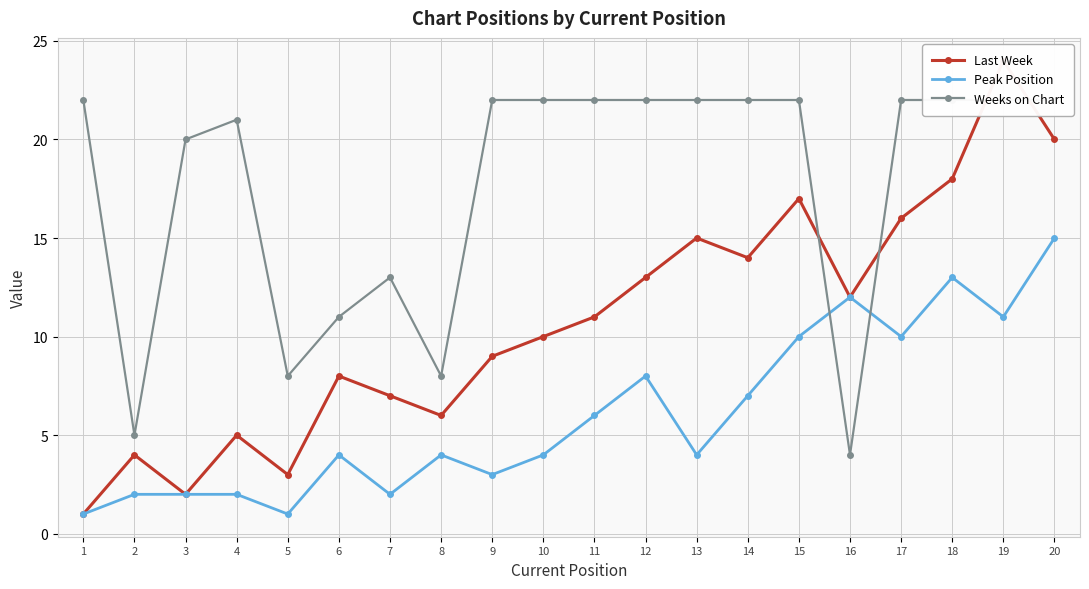

Reading left to right, transcribe all the data shown in this chart.

Last Week: 1=1	2=4	3=2	4=5	5=3	6=8	7=7	8=6	9=9	10=10	11=11	12=13	13=15	14=14	15=17	16=12	17=16	18=18	19=24	20=20
Peak Position: 1=1	2=2	3=2	4=2	5=1	6=4	7=2	8=4	9=3	10=4	11=6	12=8	13=4	14=7	15=10	16=12	17=10	18=13	19=11	20=15
Weeks on Chart: 1=22	2=5	3=20	4=21	5=8	6=11	7=13	8=8	9=22	10=22	11=22	12=22	13=22	14=22	15=22	16=4	17=22	18=22	19=22	20=22